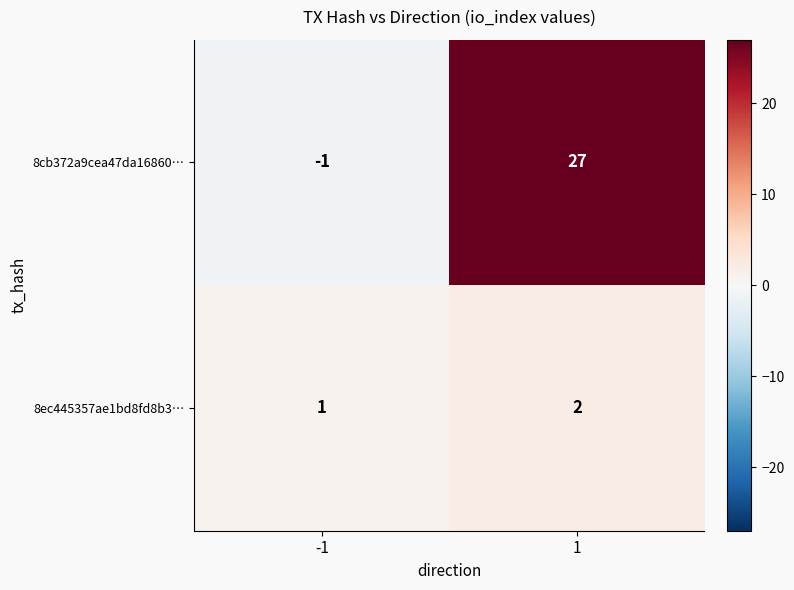

What is the greatest value displayed?

27